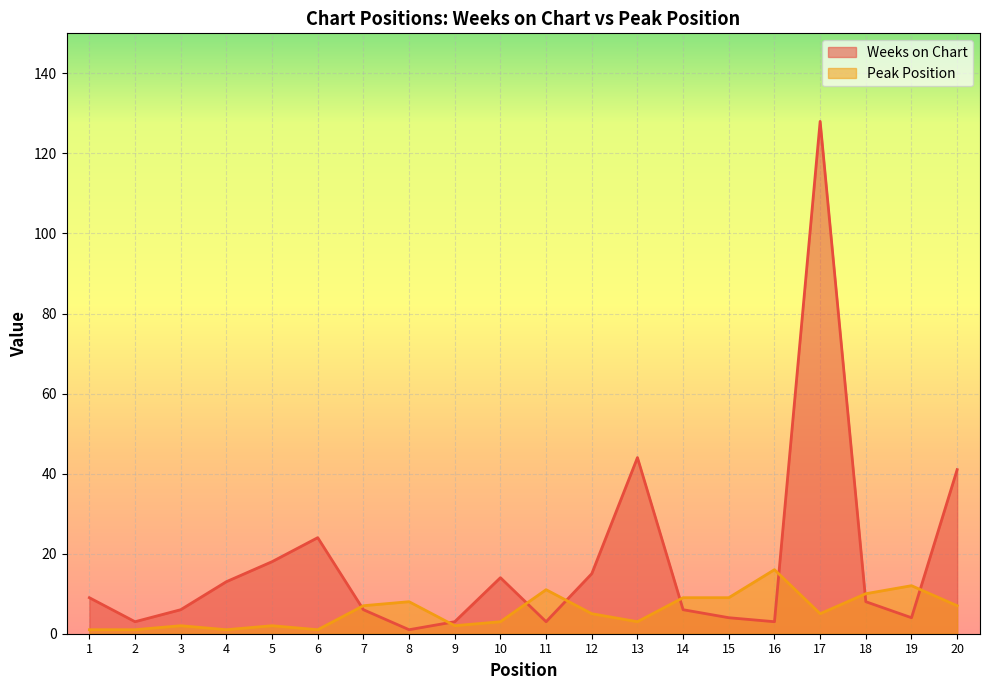

At which category does Peak Position reach its first local peak?

3